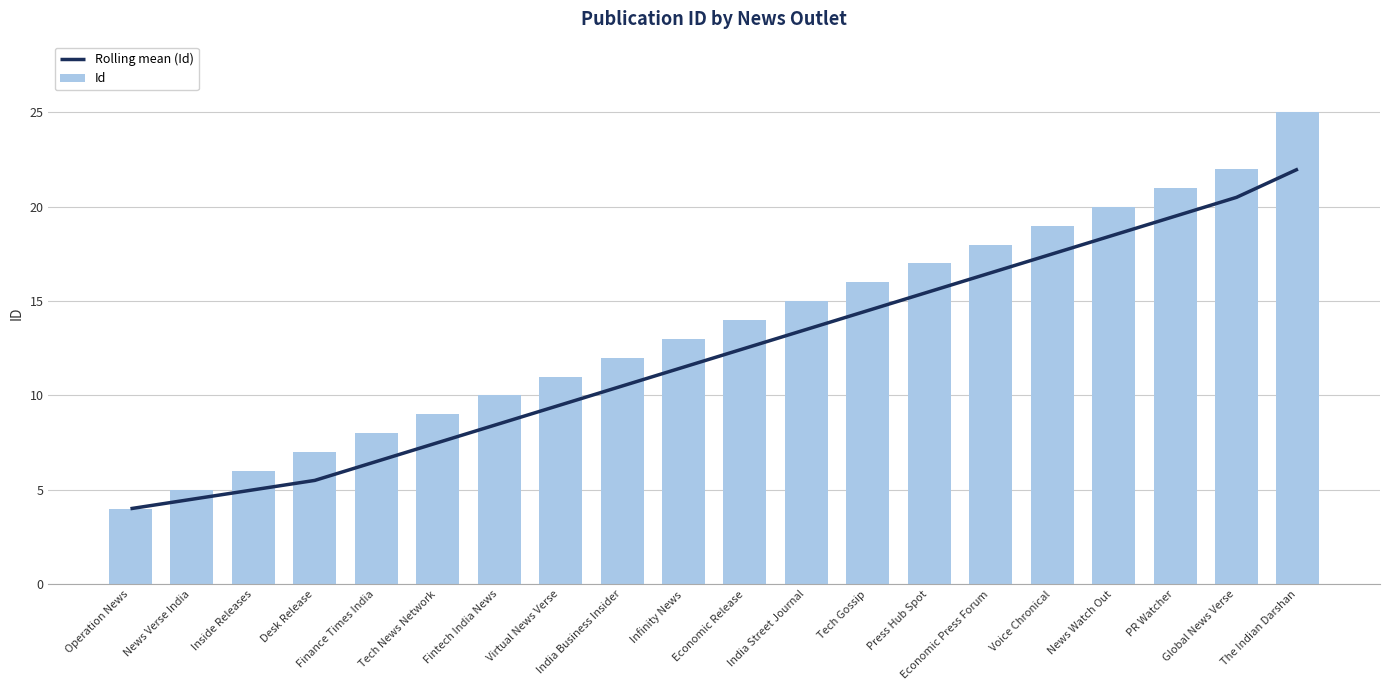

Which category has the highest value in the Id series?

The Indian Darshan